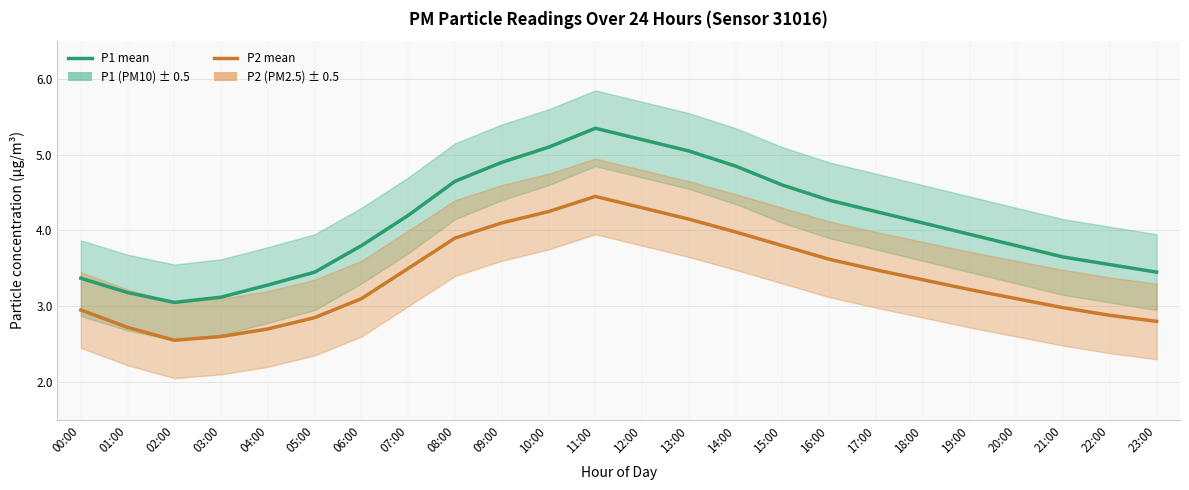

What is the sum of all P2 (PM2.5) values?

81.3